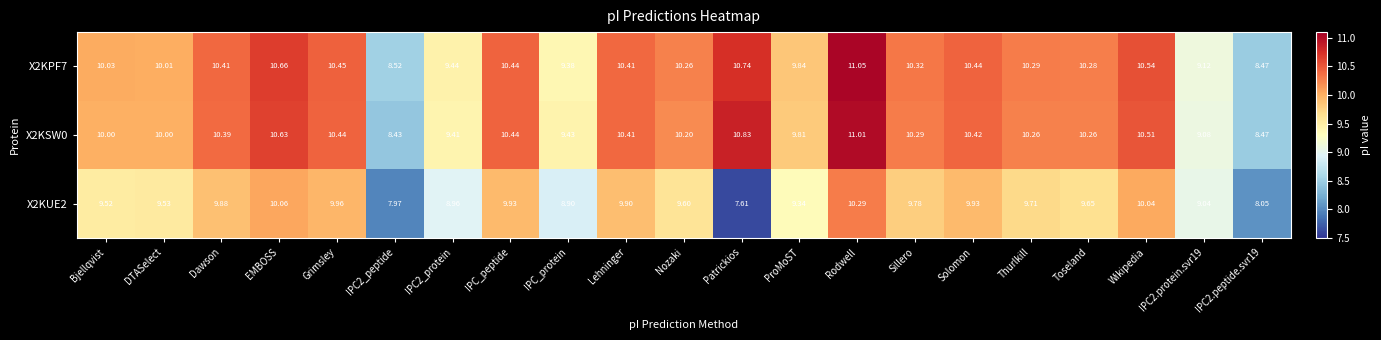

Which label corresponds to the largest value in the chart?

Rodwell